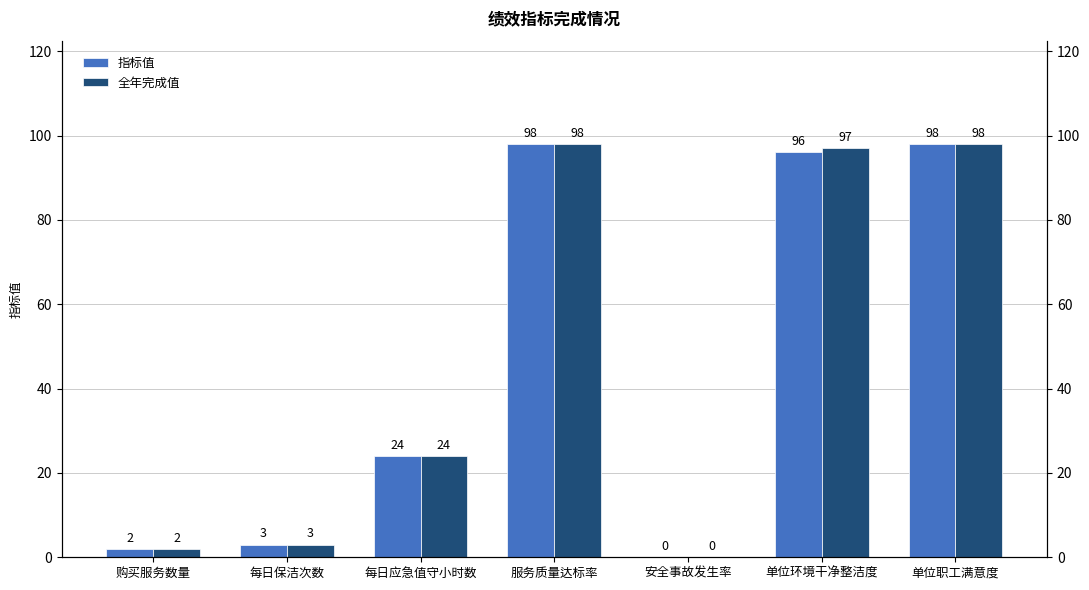

Rank the categories by 全年完成值 value from lowest to highest.

安全事故发生率, 购买服务数量, 每日保洁次数, 每日应急值守小时数, 单位环境干净整洁度, 服务质量达标率, 单位职工满意度